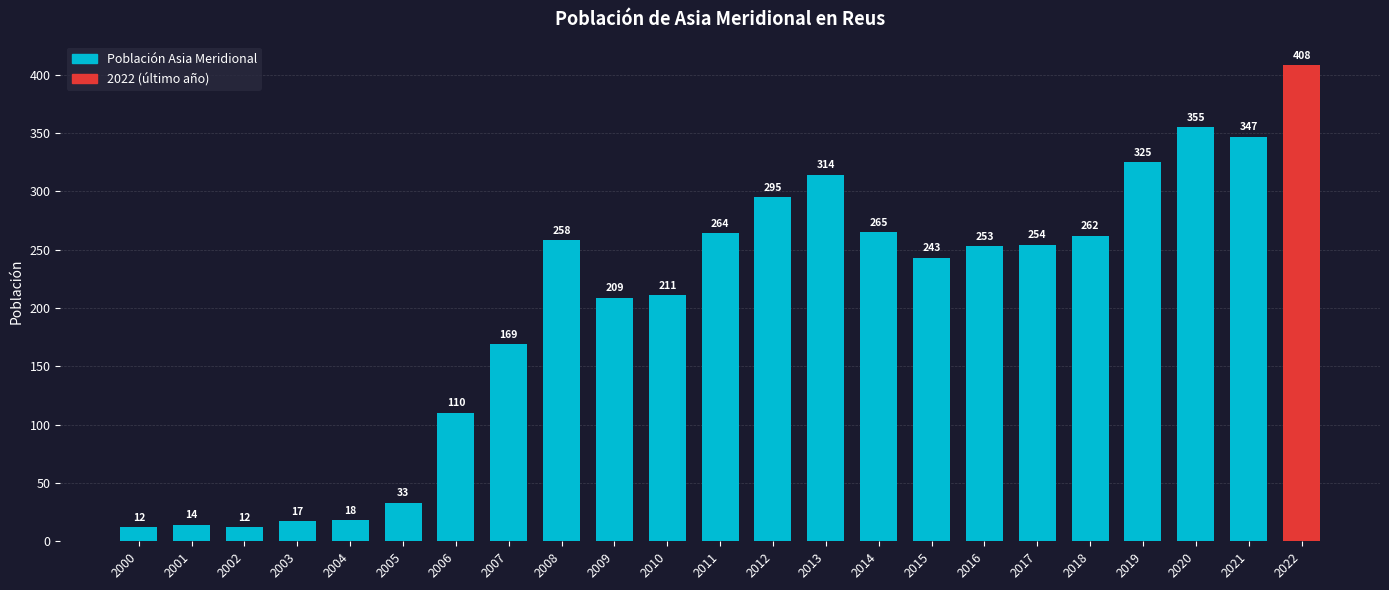

What is the approximate value at 2002?

12